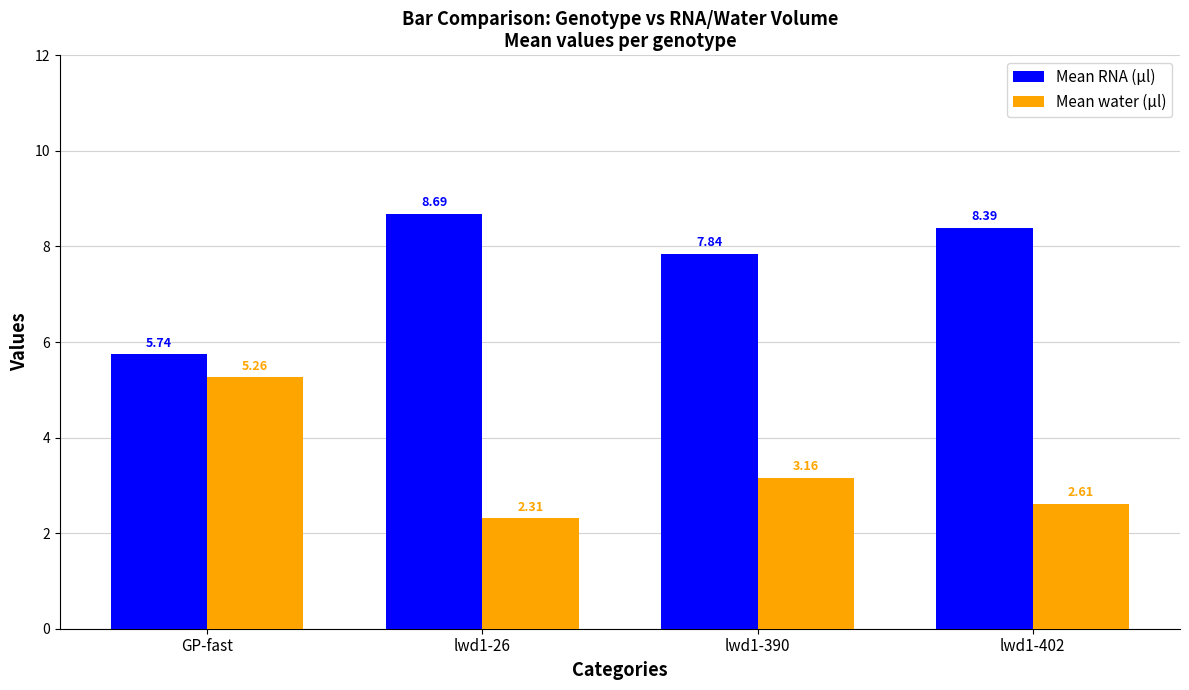

What is the spread (max minus min) of values at lwd1-390?

4.7